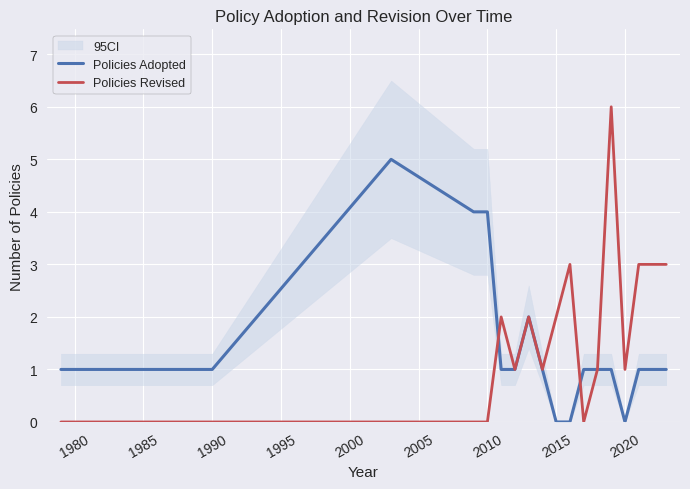

What is the value of the Policies Adopted point at the 13th from the left?

1